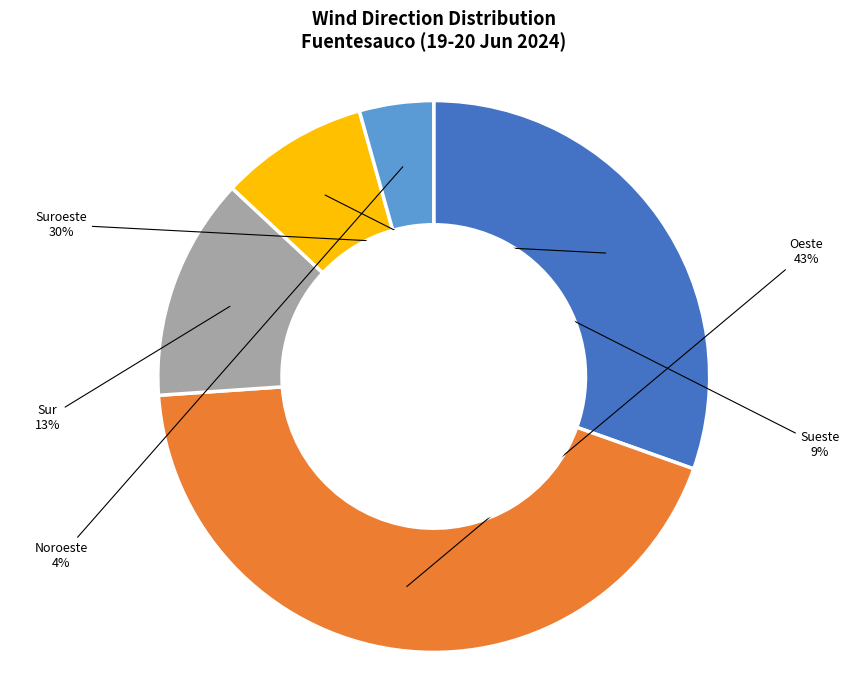

Is it true that Noroeste is 4% of the pie?

True